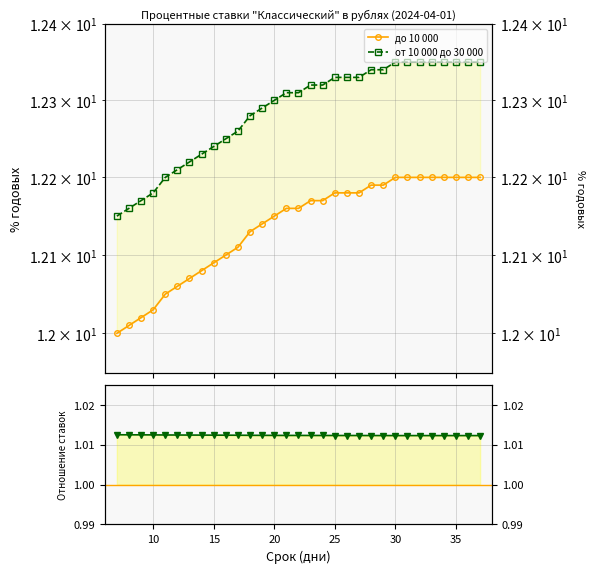

What is the difference between the maximum and second lowest values in the от 10 000 до 30 000 series?

0.2